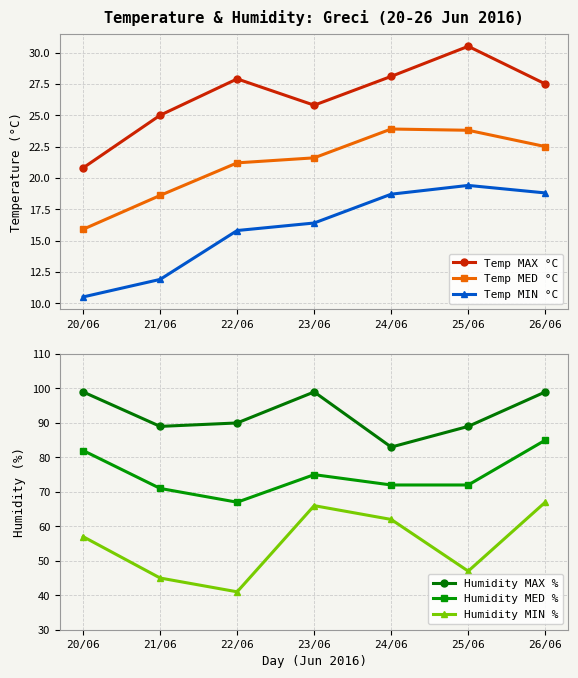

At 26/06, list the series in order from smallest to largest.

Temp MIN °C, Temp MED °C, Temp MAX °C, Humidity MIN %, Humidity MED %, Humidity MAX %